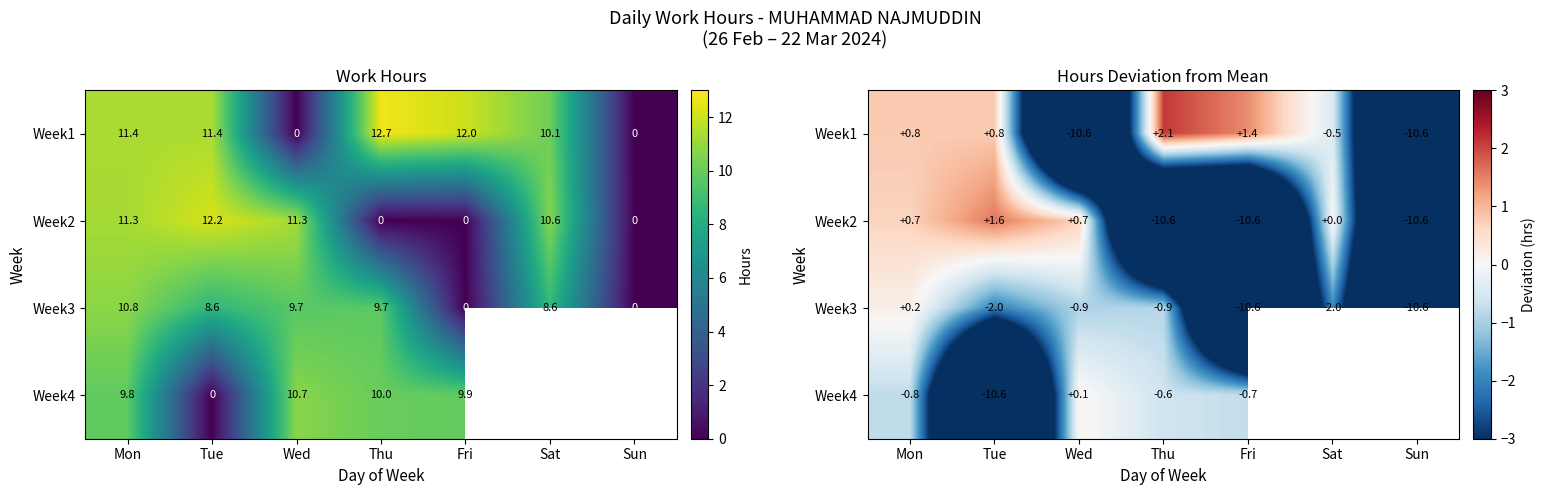

What value does the Week2 series have at Wed?

0.7